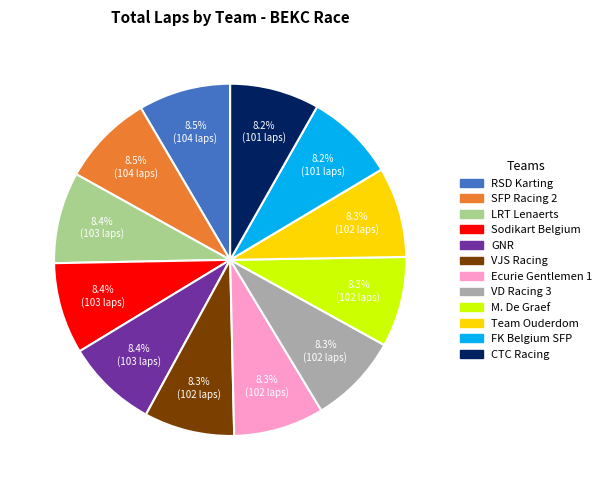

Count the number of slices in the pie.

12